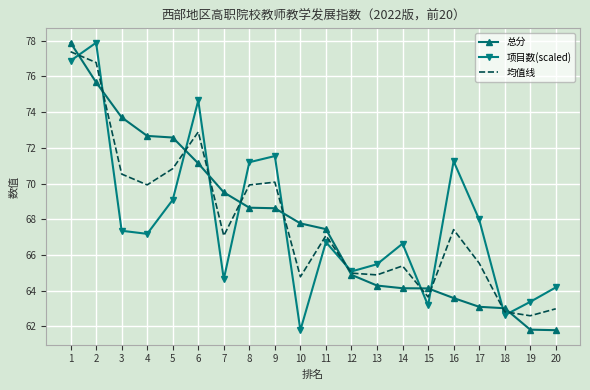

What is the smallest value displayed?

61.8